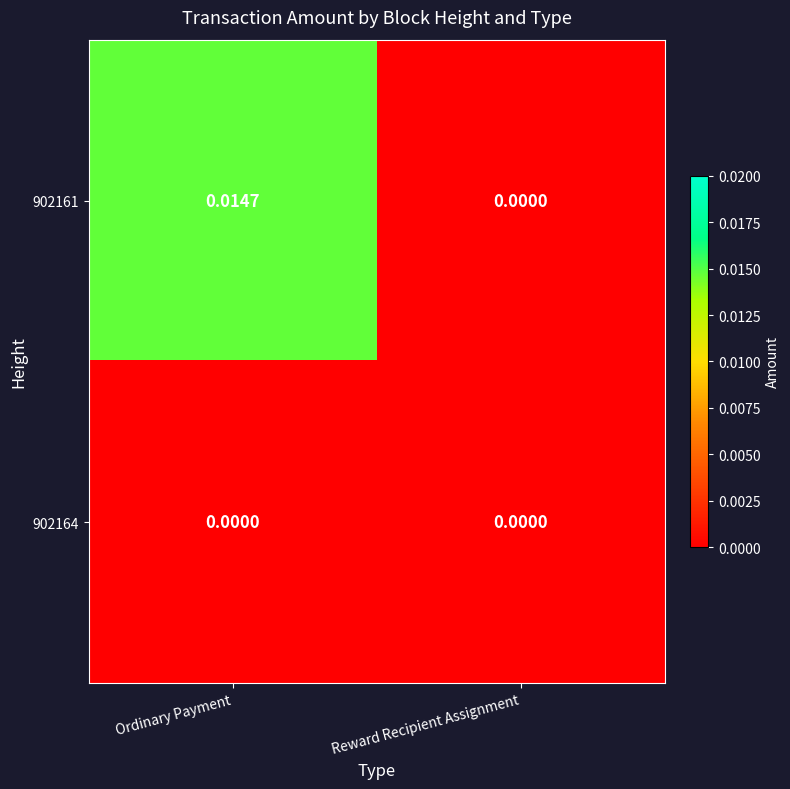

Rank the categories by 902161 value from highest to lowest.

Ordinary Payment, Reward Recipient Assignment